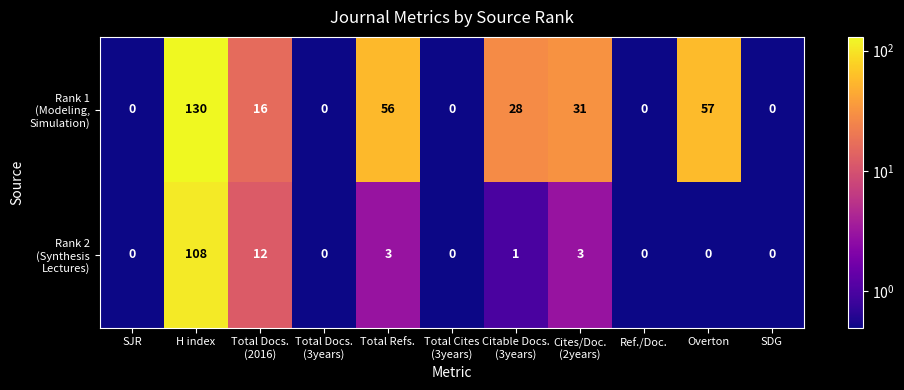

Which category has the highest value across all series?

H index